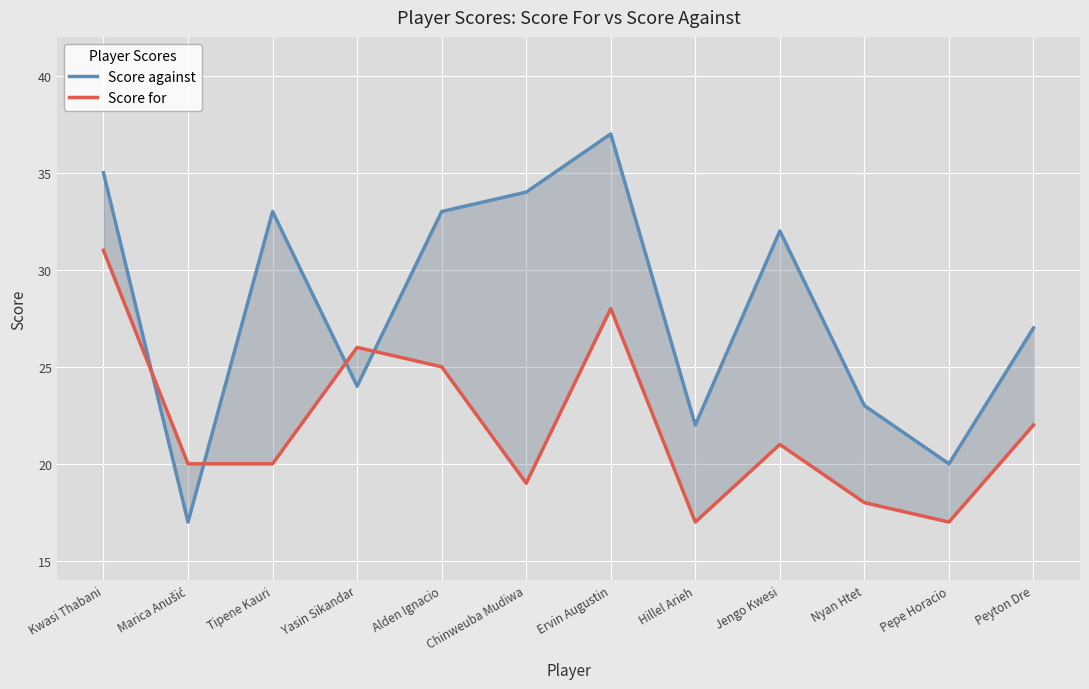

Which category has the highest value in the Score against series?

Ervin Augustin